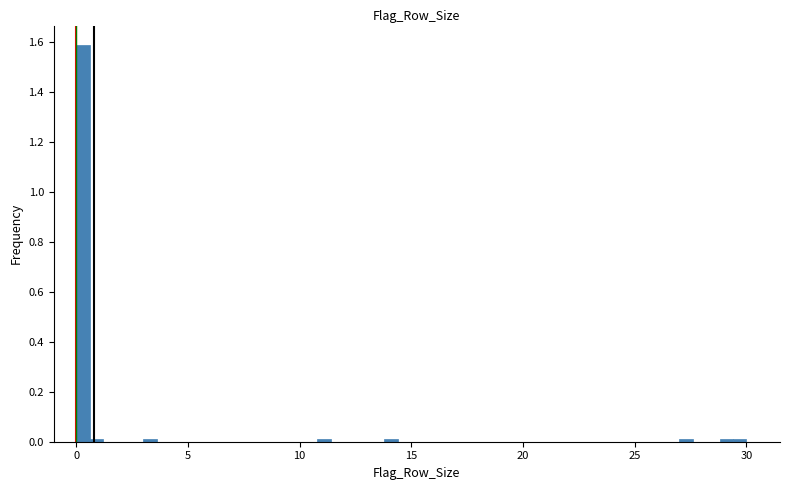

Around what value on the x-axis is the tallest bar? Give the approximate position of its centre, as read against the axis.

0.5